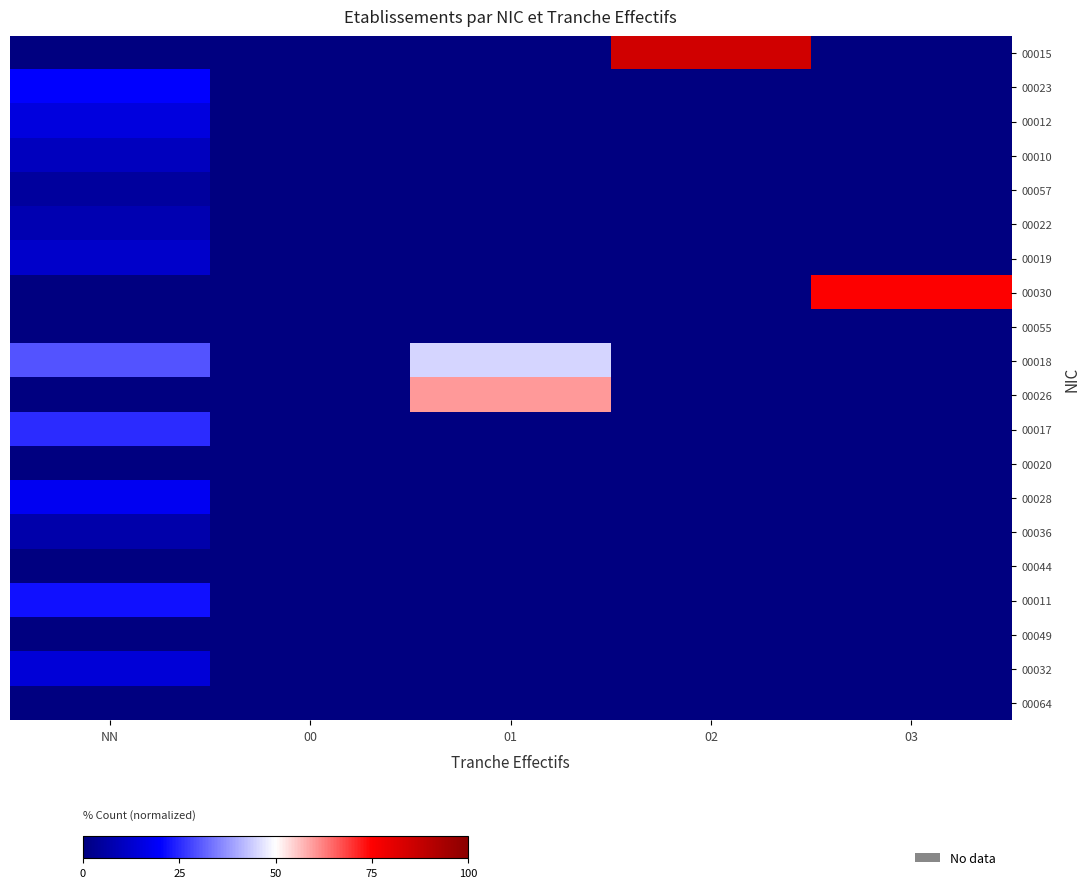

Which label corresponds to the smallest value in the chart?

NN